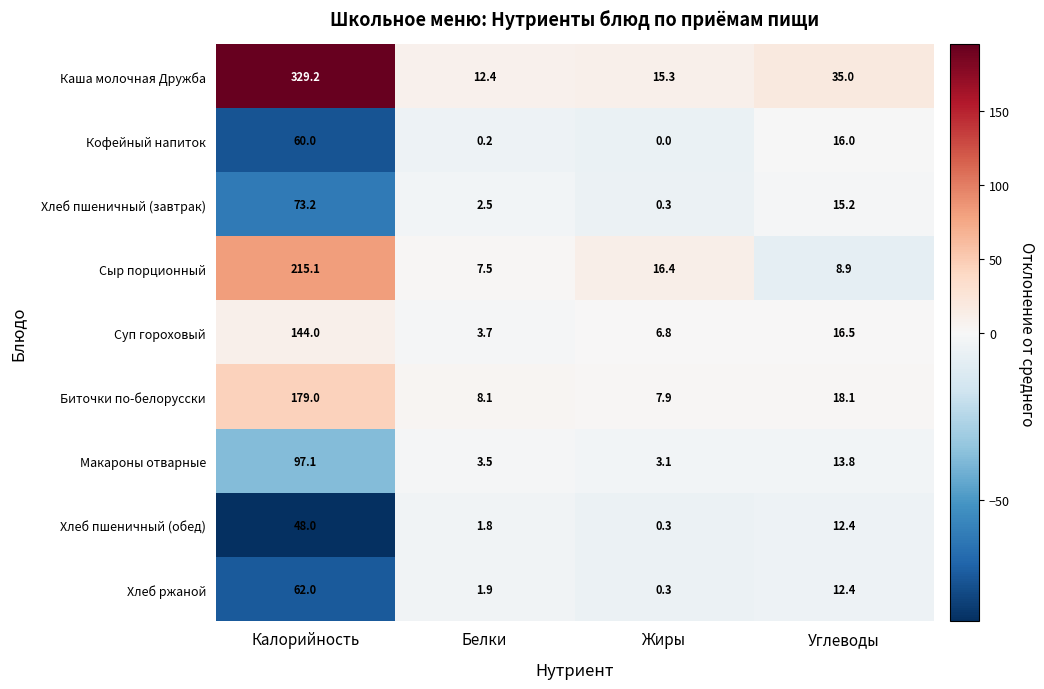

The Кофейный напиток series shows 0.2 at Белки. True or false?

True